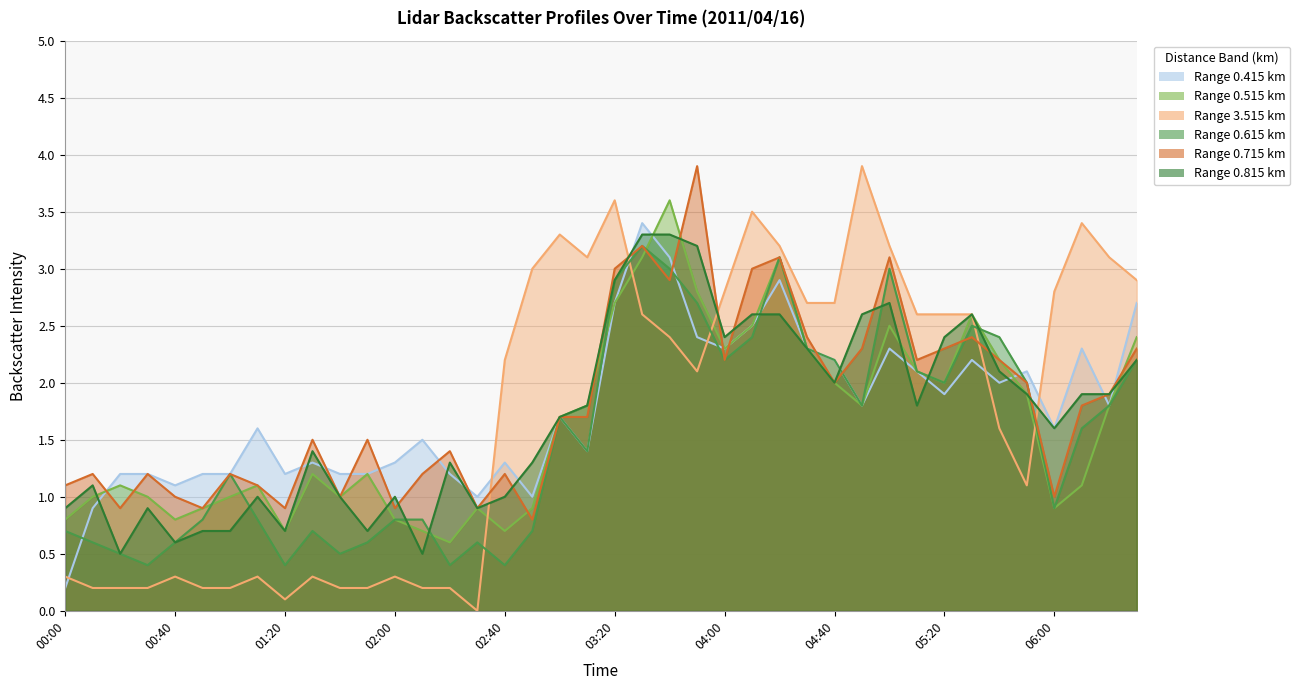

What is the sum of all 0.815 values?

68.0